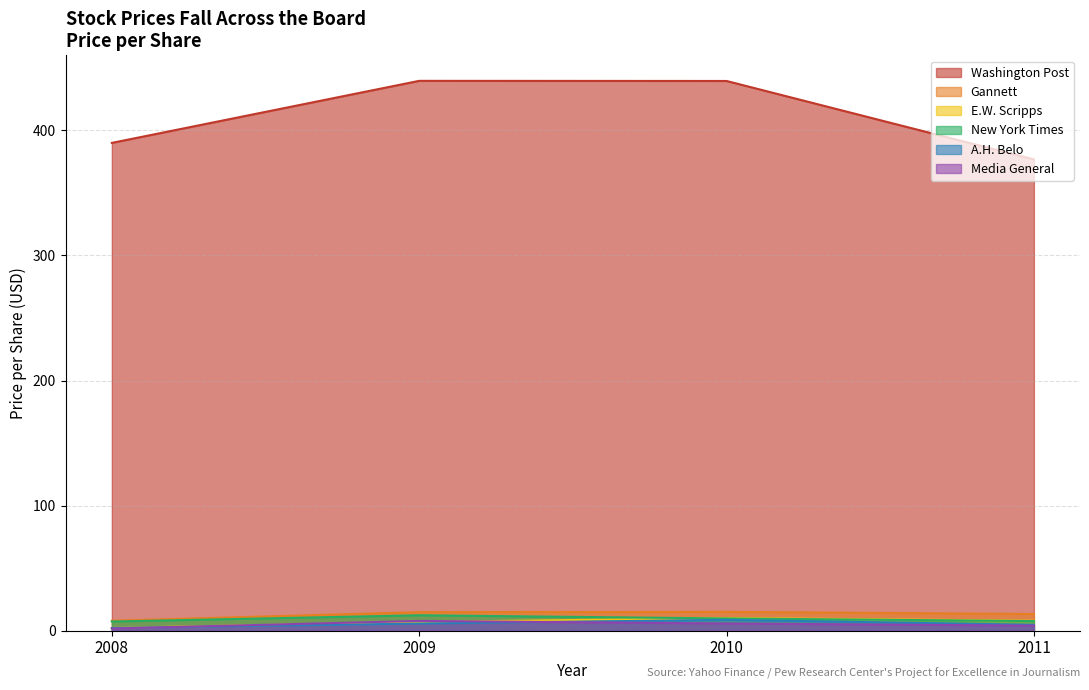

How many intersections are there between 2011-12-30 and 2008-12-31?

1